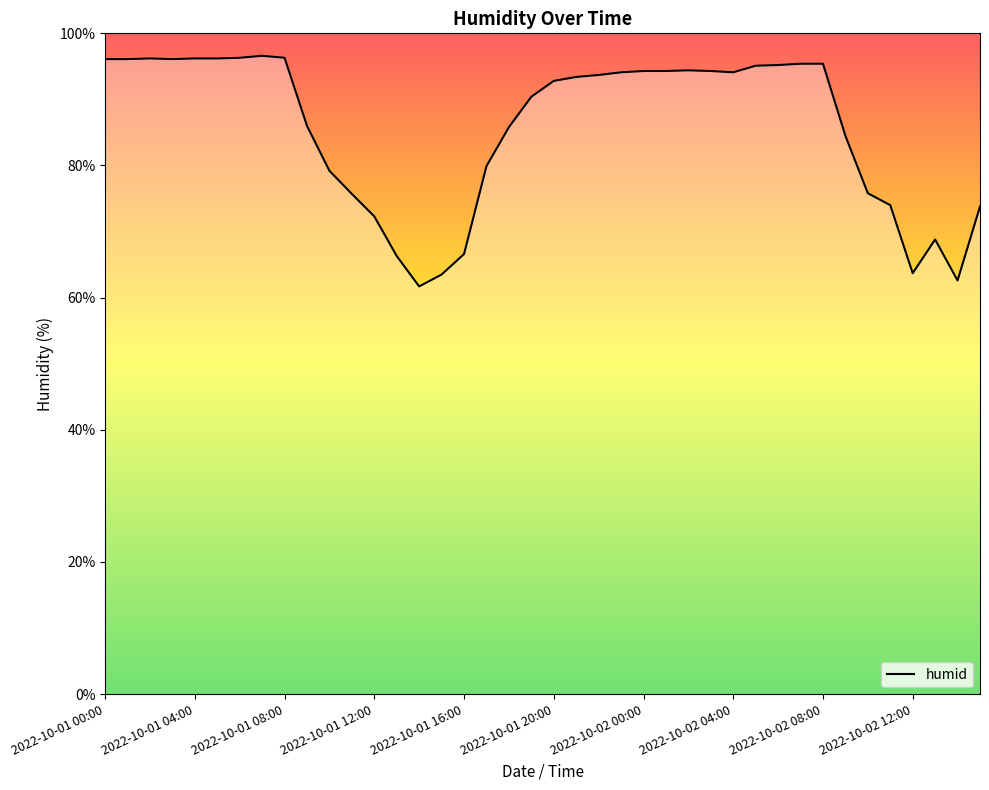

How many series are shown in this chart?

1